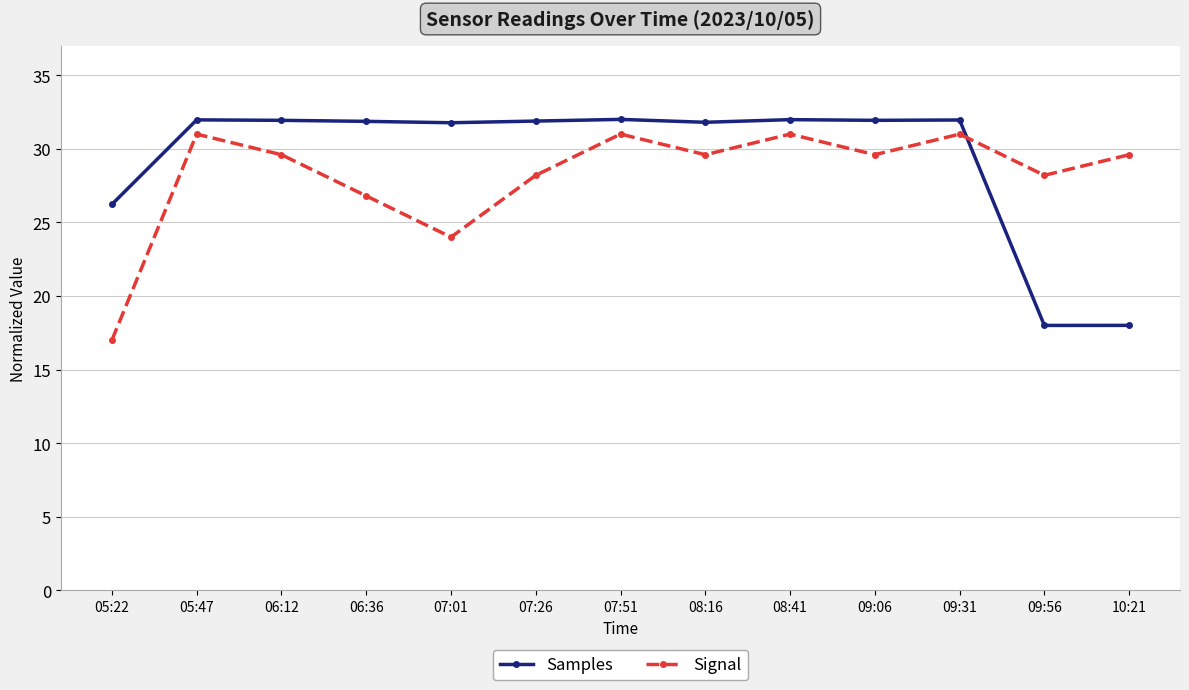

What is the spread (max minus min) of values at 07:51?

1.0